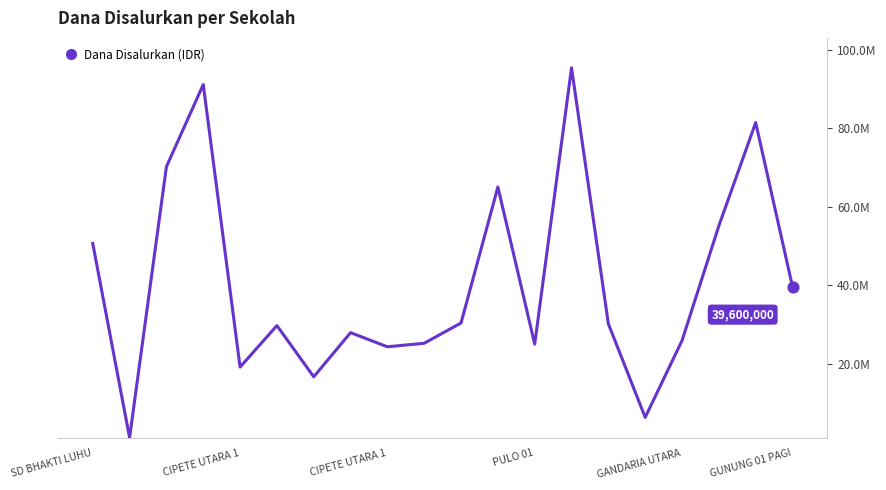

Which has a higher value, 11 or GANDARIA UTARA?

11